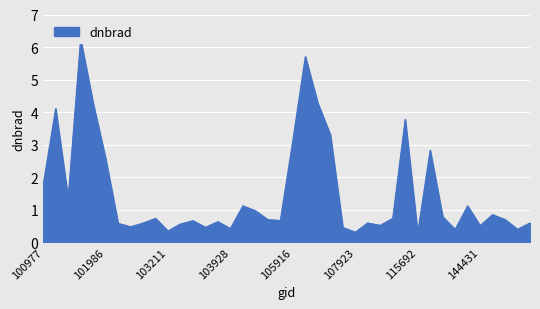

How many points are higher than both their immediate neighbors (excluding endpoints)?

12